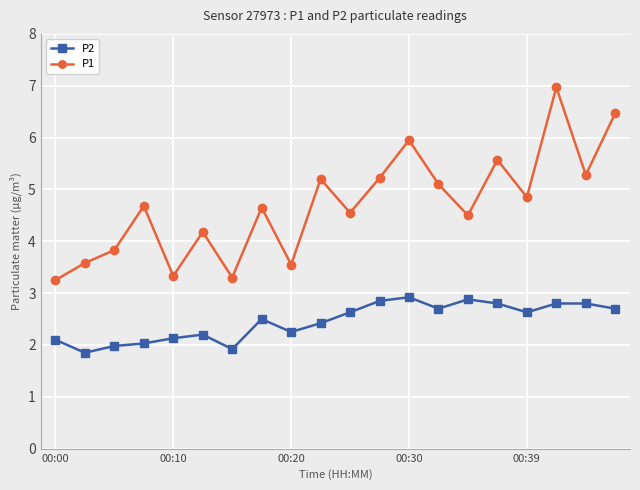

Which series has the widest spread of values?

P1